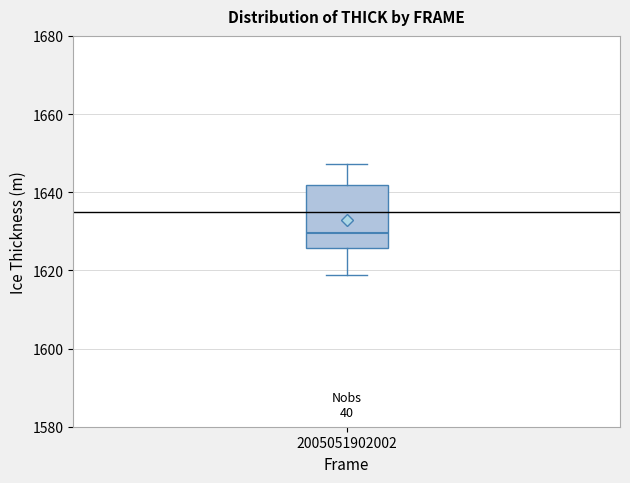

Transcribe this box plot: give where the median line is, the range the box spans, and where the two whiskers end, as read against the y-axis. The values are not printed on the chart, so give them approximately, as read against the axis.

median 1630, box 1626 to 1642, whiskers 1618 to 1648